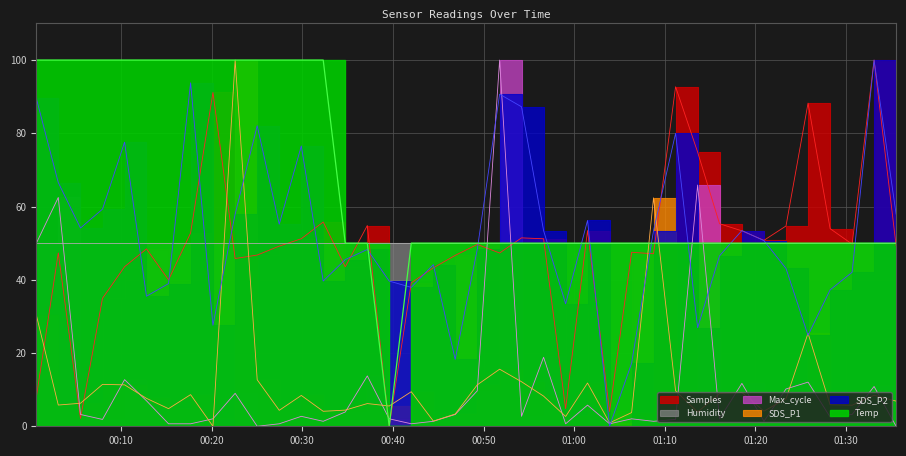

What value does the SDS_P1 series have at 2024/02/28 01:33:05?

8.5